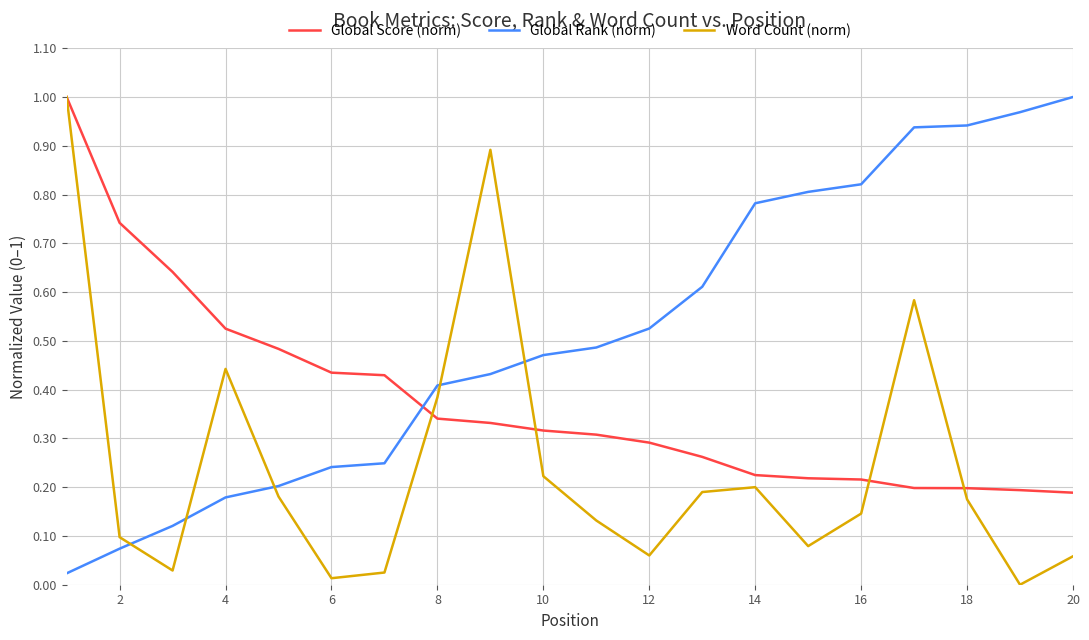

Which series ends up on top after the final intersection of Word Count (norm) and Global Rank (norm)?

Global Rank (norm)